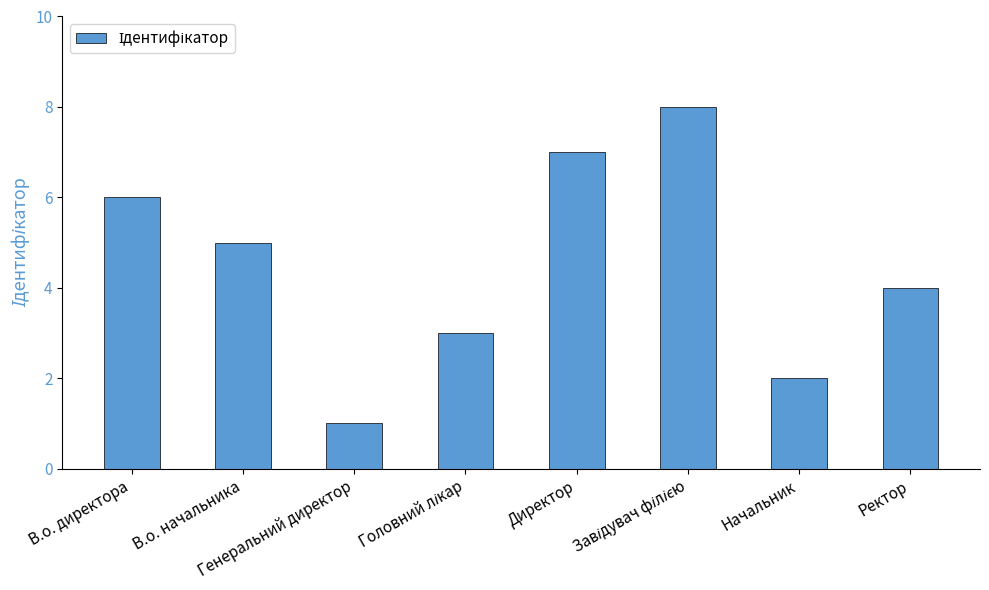

What is the maximum value shown in the chart?

8